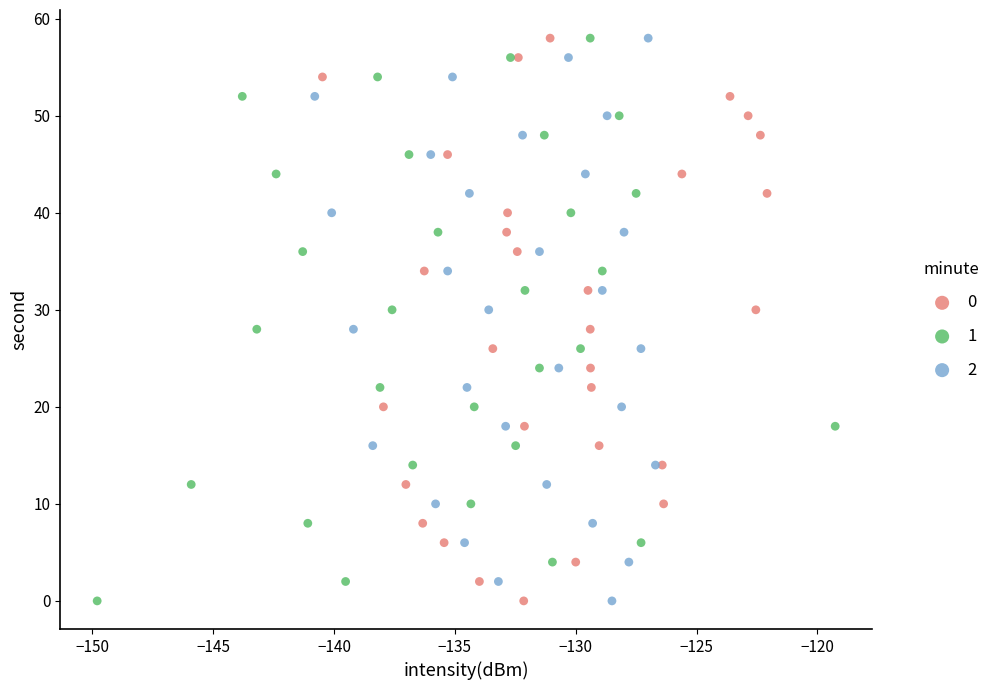

What are all the series names shown in the legend?

0, 1, 2